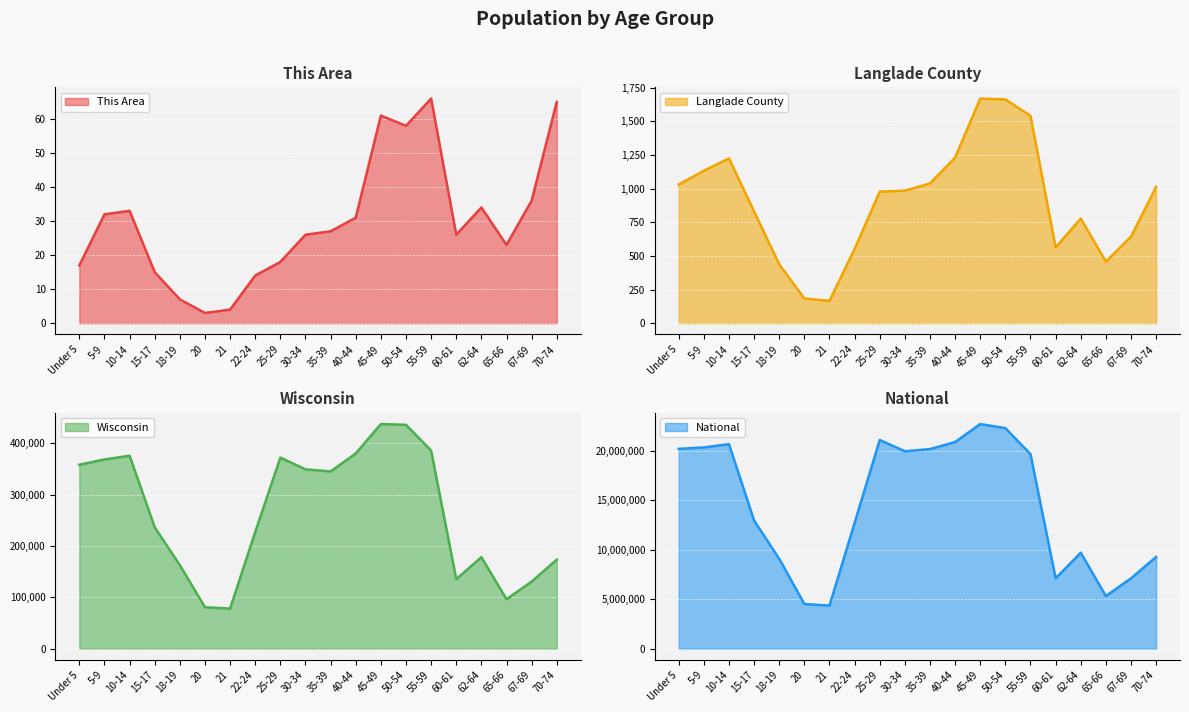

Between 25-29 and 30-34, which series saw the biggest shift?

National